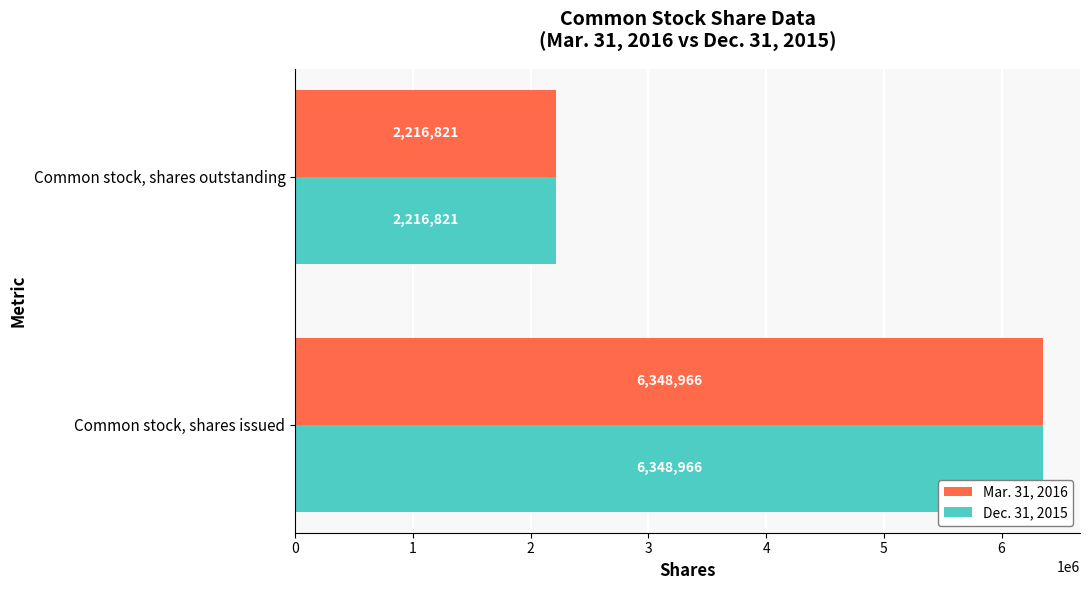

How many values in the Dec. 31, 2015 series are below 6348966?

1